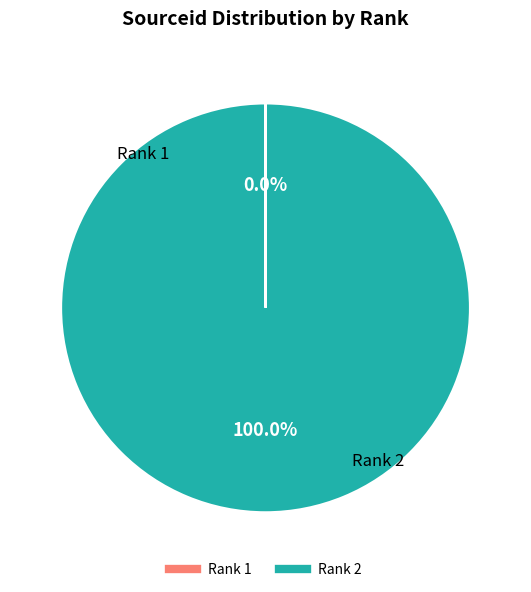

Does Rank 2 represent more than half of the total?

Yes